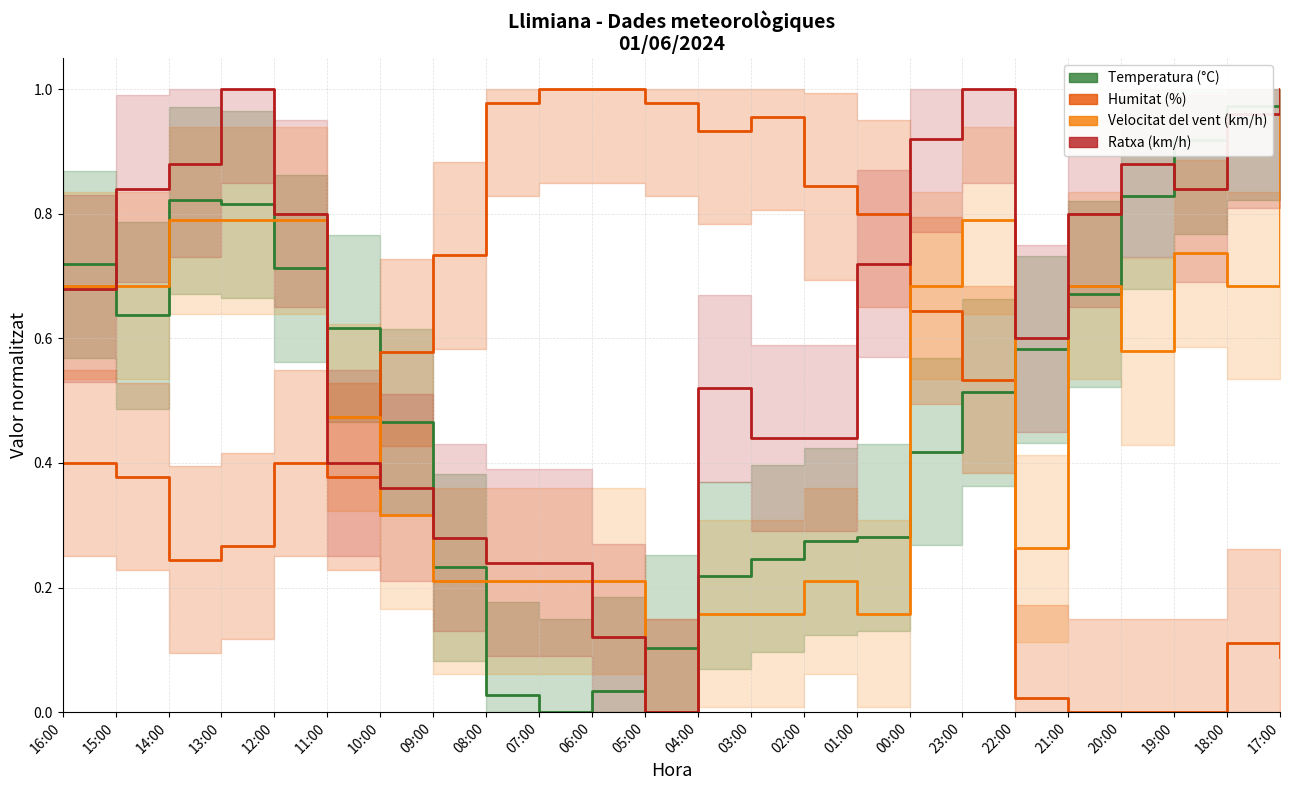

Read the Temperatura (°C) value at 02:00.

0.3